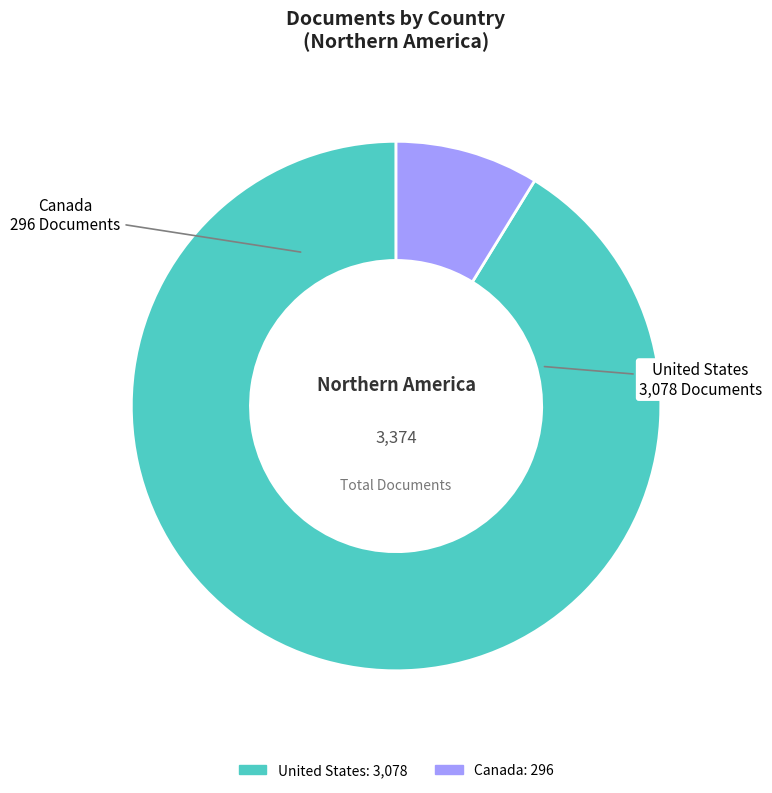

Approximately how many times larger is the value at United States compared to Canada?

10.4